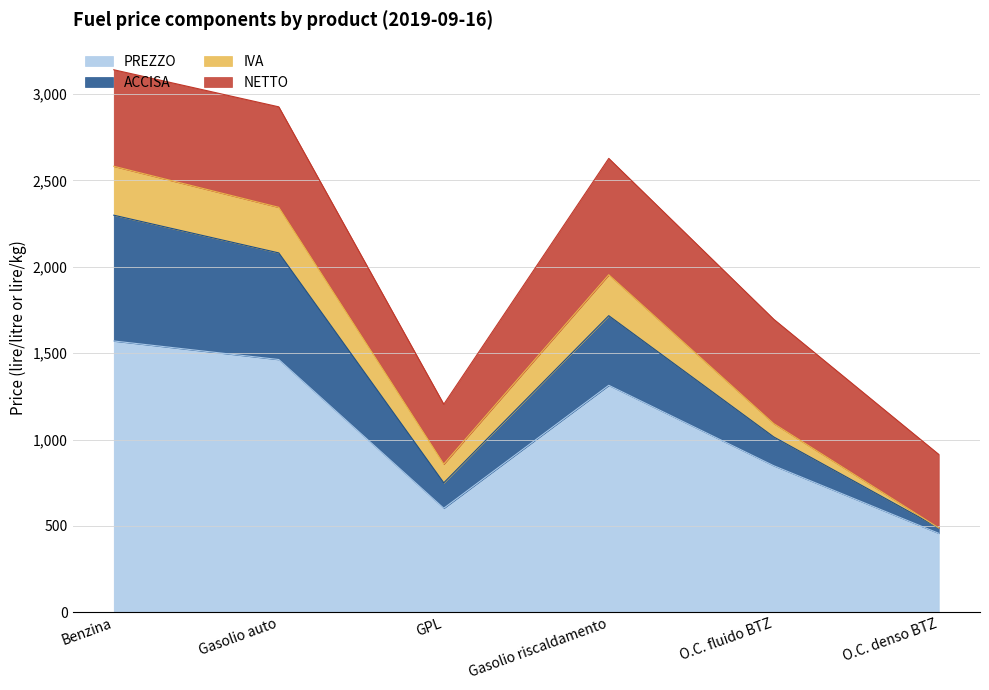

The PREZZO series shows 456.9 at O.C. denso BTZ. True or false?

True